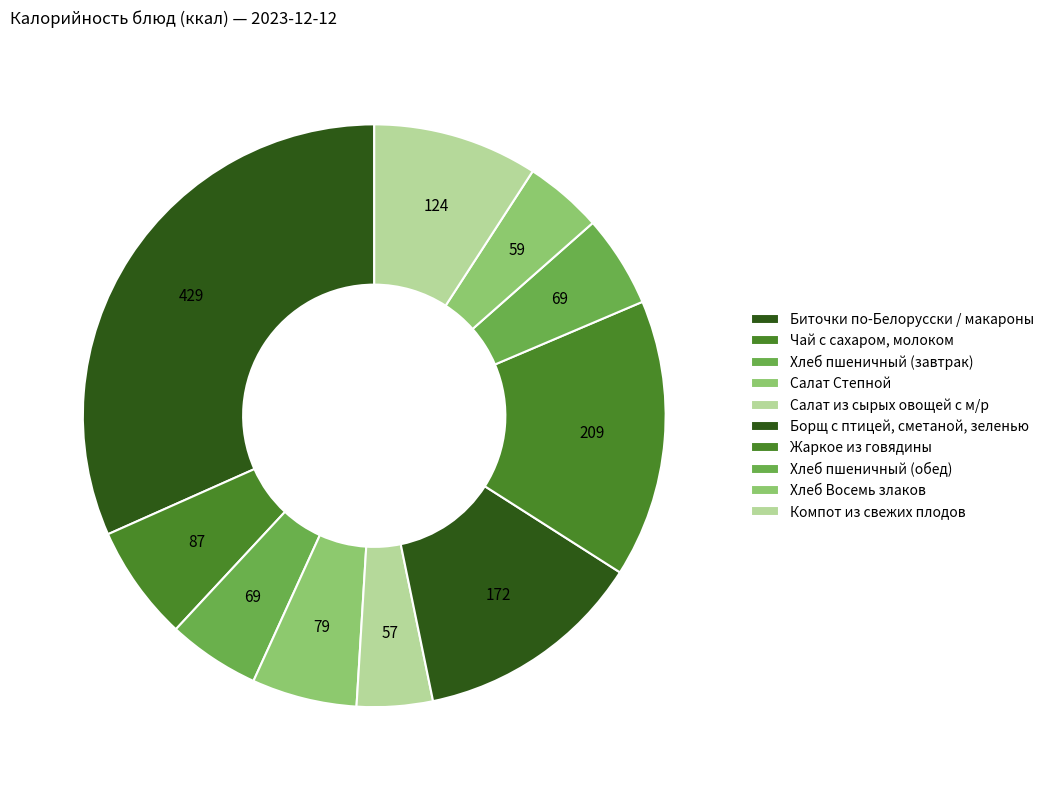

To the nearest percent, what is the combined percentage of Жаркое из говядины and Биточки по-Белорусски / макароны?

47%